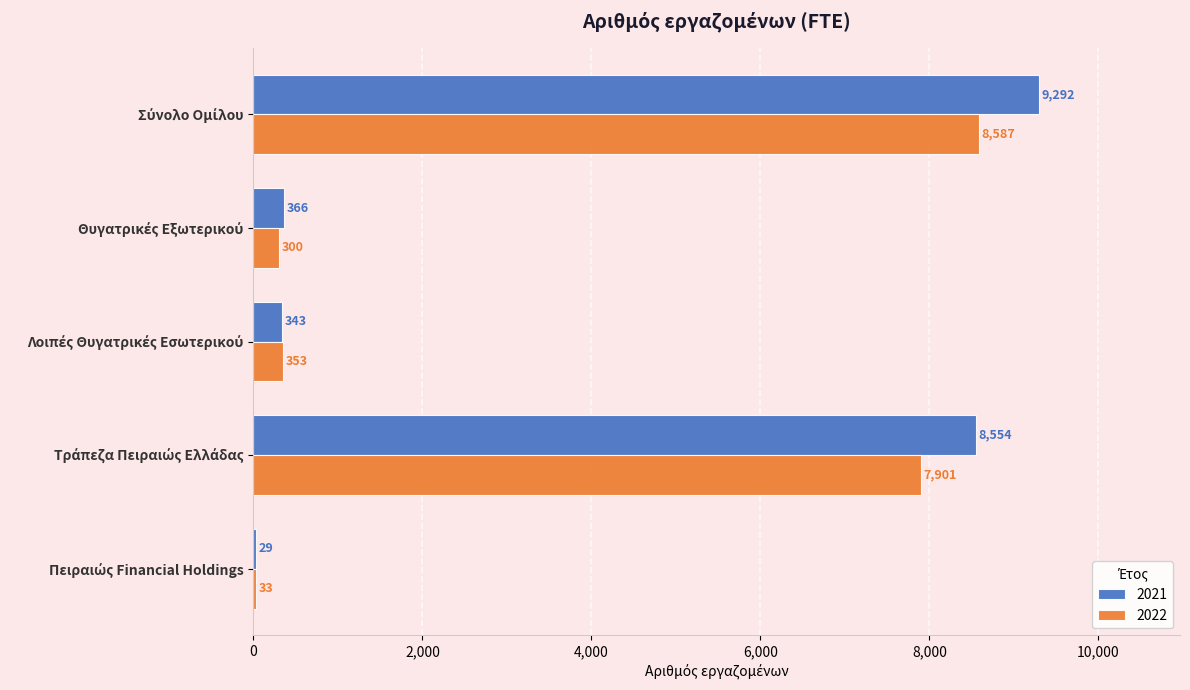

What is the greatest value displayed?

9292